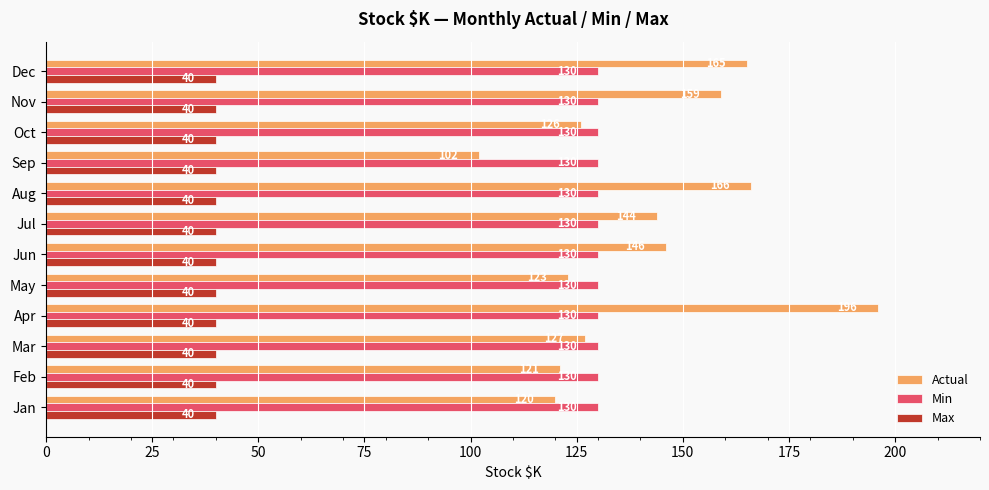

What is the greatest value displayed?

196